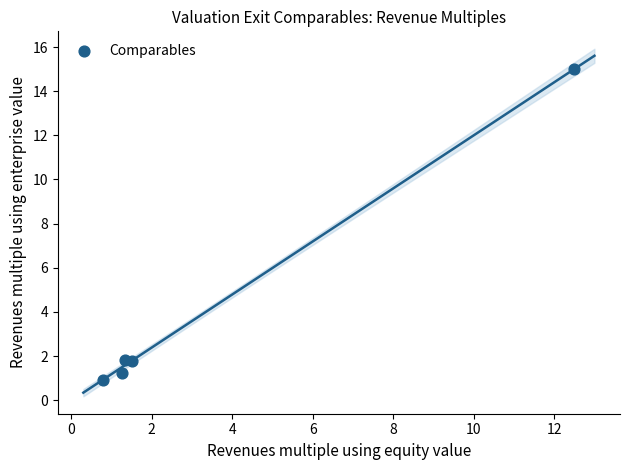

What is the average Y value?

4.2